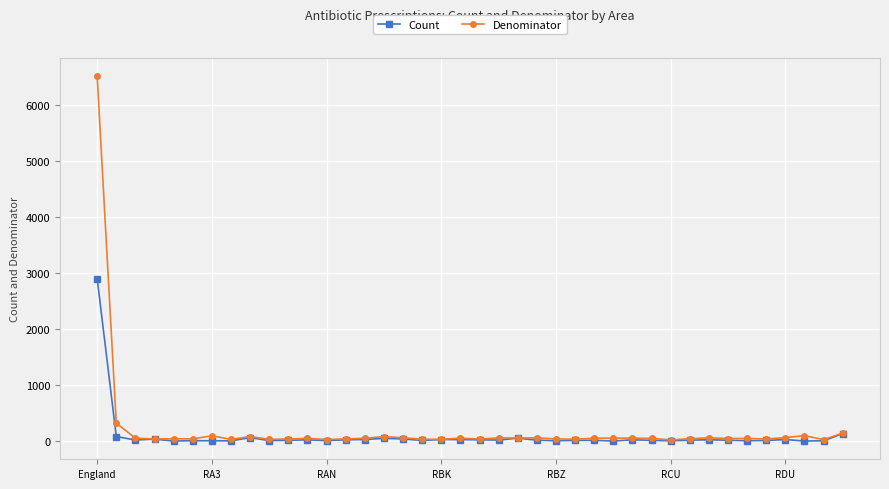

Which series has the largest range (max minus min)?

Denominator